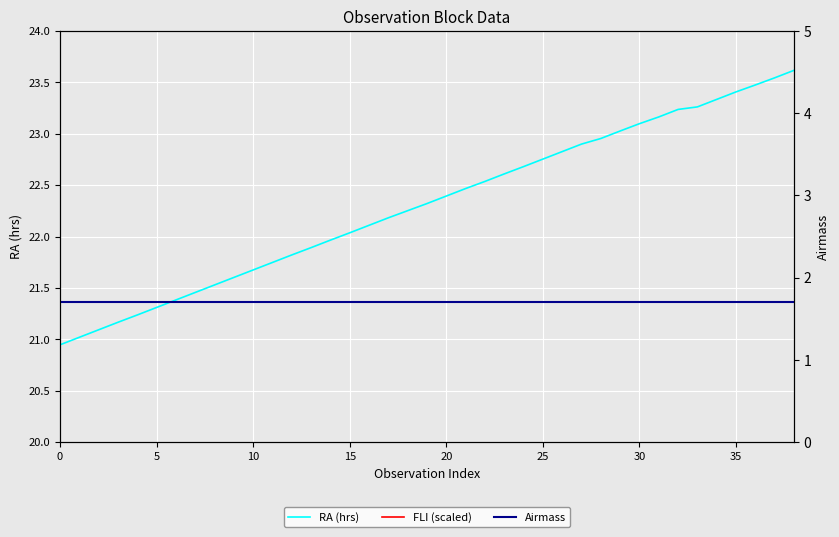

What is the maximum value for Airmass?

1.7